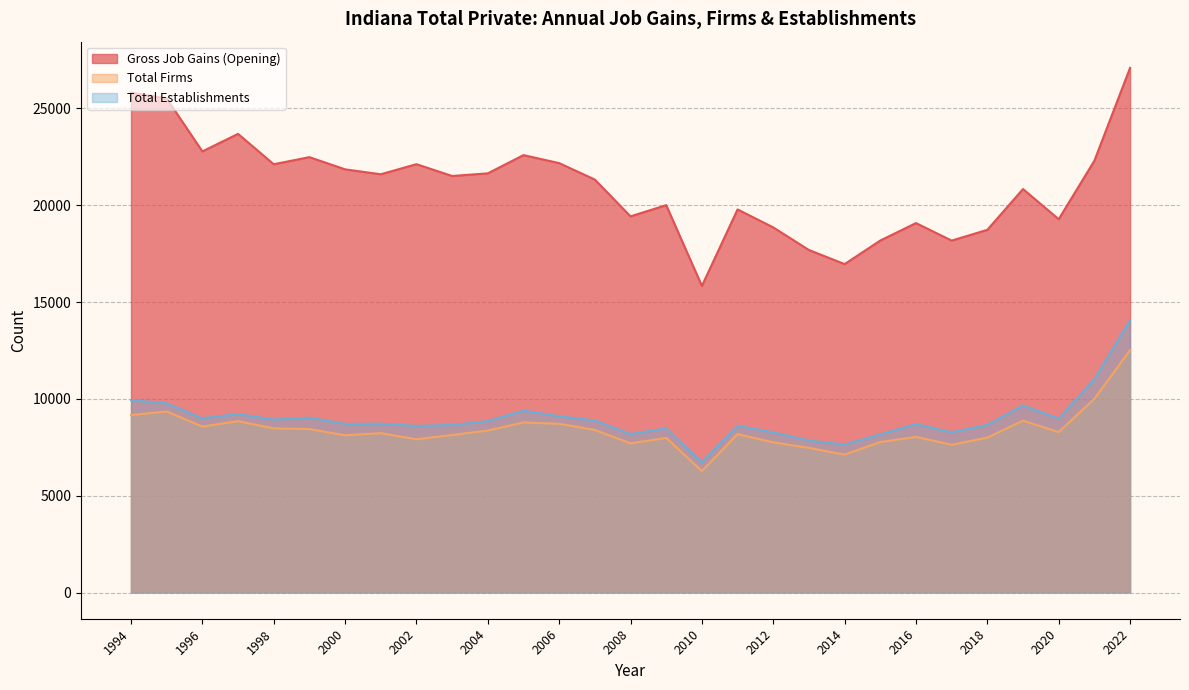

How many data points does each series have?

29